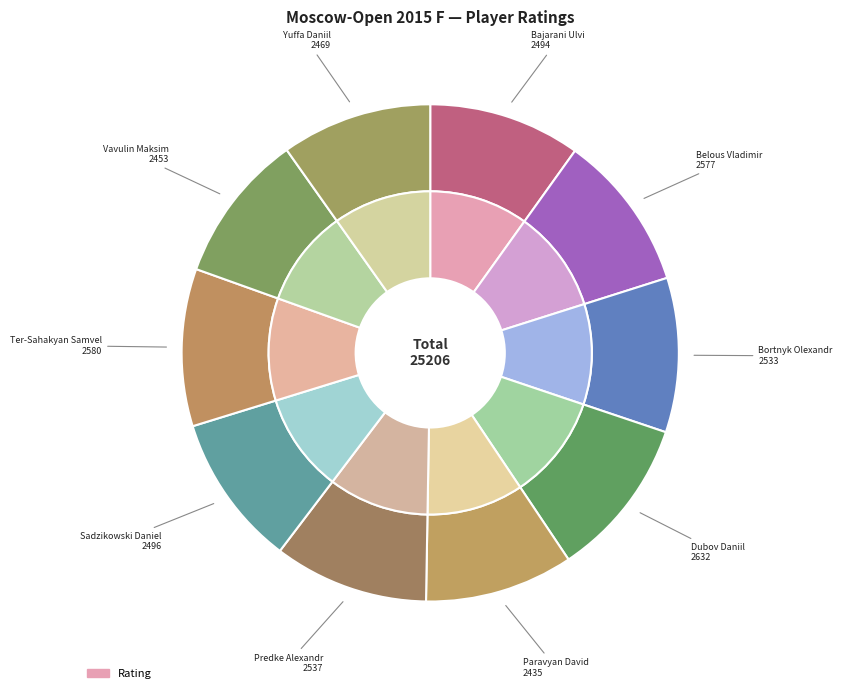

To the nearest percent, what portion does Sadzikowski Daniel represent?

10%